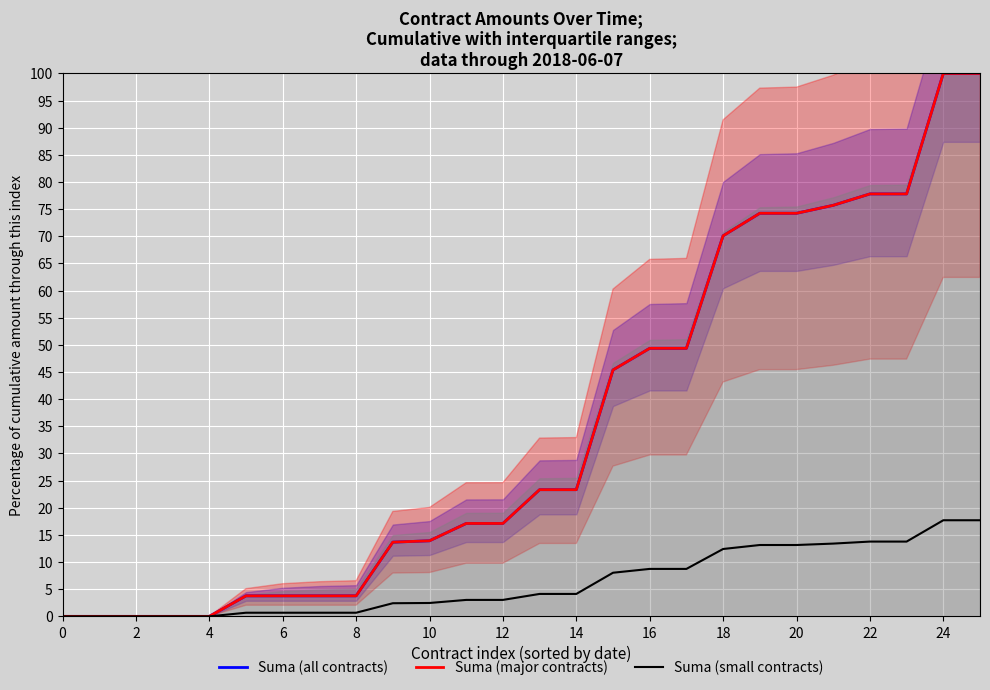

Reading left to right, transcribe all the data shown in this chart.

Suma (all contracts): 0.0	0.0	0.0	0.0	0.0	3.8	3.8	3.8	3.8	13.7	13.9	17.1	17.1	23.3	23.3	45.4	49.4	49.4	70.1	74.2	74.2	75.7	77.8	77.8	100.0	100.0
Suma (major contracts): 0.0	0.0	0.0	0.0	0.0	3.8	3.8	3.8	3.8	13.7	13.9	17.1	17.1	23.3	23.3	45.4	49.4	49.4	70.1	74.2	74.2	75.7	77.8	77.8	100.0	100.0
Suma (small contracts): 0.0	0.0	0.0	0.0	0.0	0.7	0.7	0.7	0.7	2.4	2.5	3.0	3.0	4.1	4.1	8.0	8.7	8.7	12.4	13.1	13.1	13.4	13.8	13.8	17.7	17.7